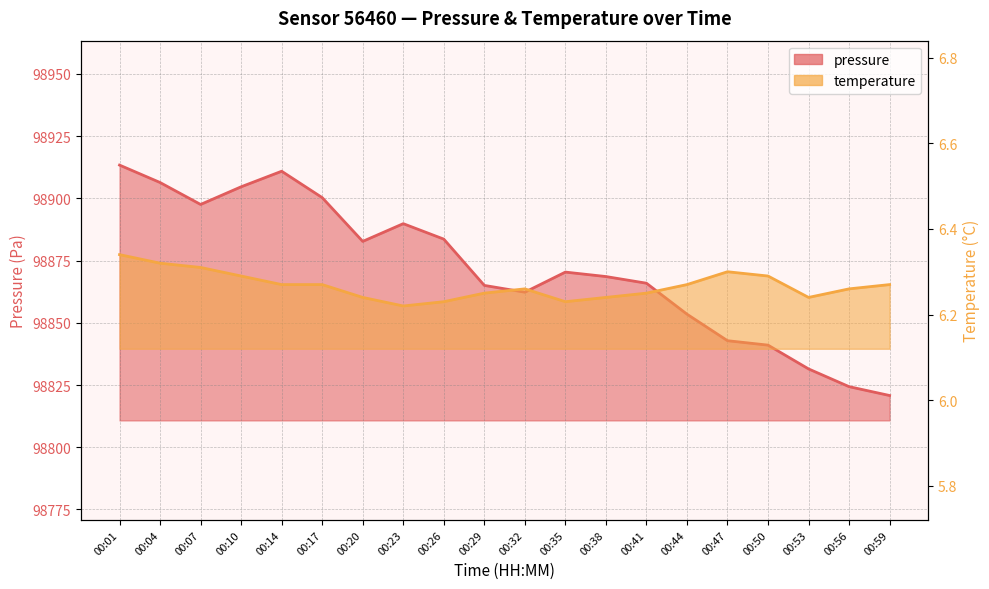

List the series in order of their overall mean, highest first.

pressure, temperature